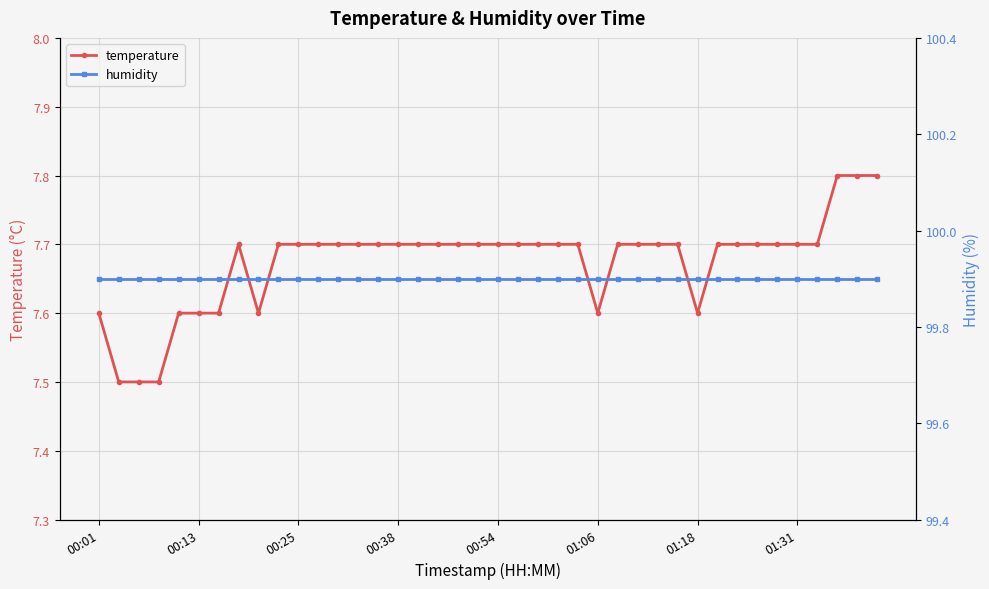

Which series has the widest spread of values?

temperature